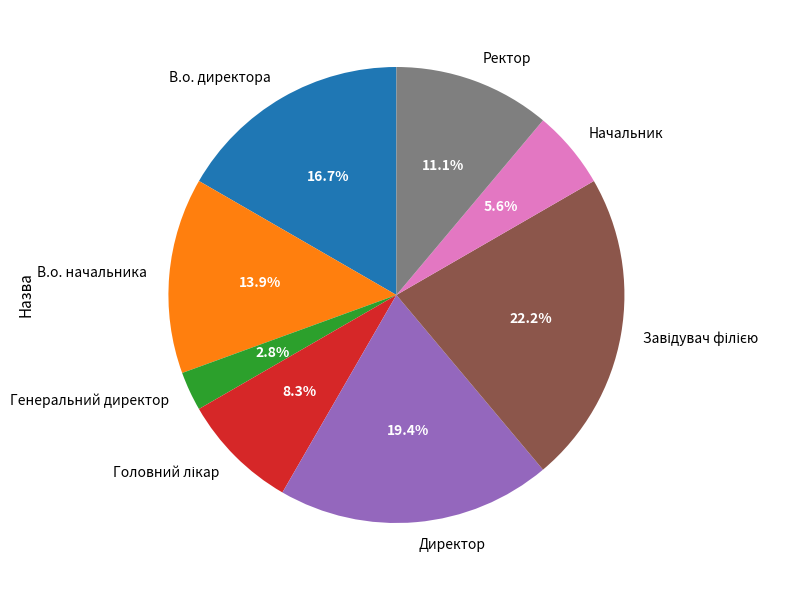

What percentage is the В.о. начальника slice, to the nearest percent?

14%